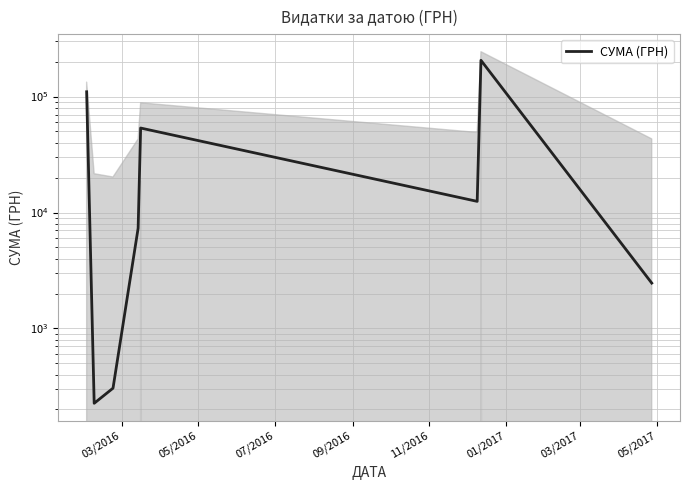

What is the maximum value shown in the chart?

205558.0